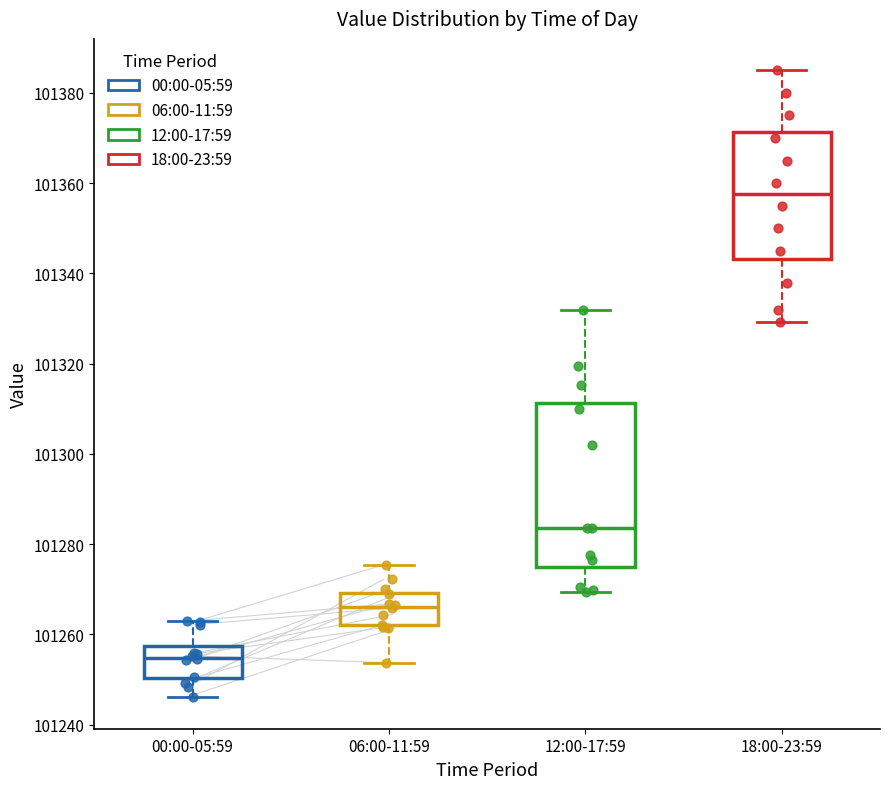

Comparing the boxes themselves (not the whiskers), which one is the tallest?

12:00-17:59